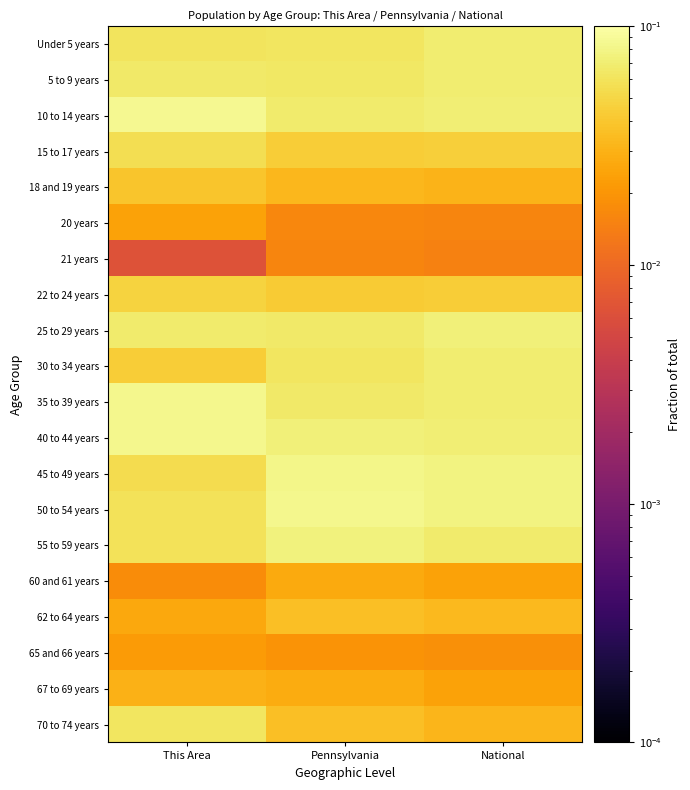

At which category does the chart reach its minimum across all series?

This Area